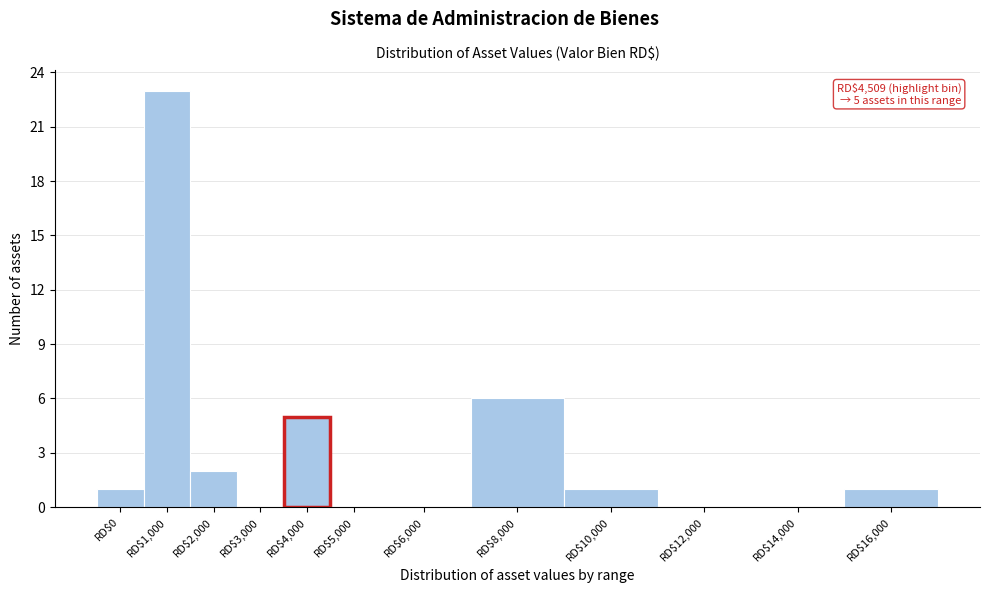

What is the greatest value displayed?

23